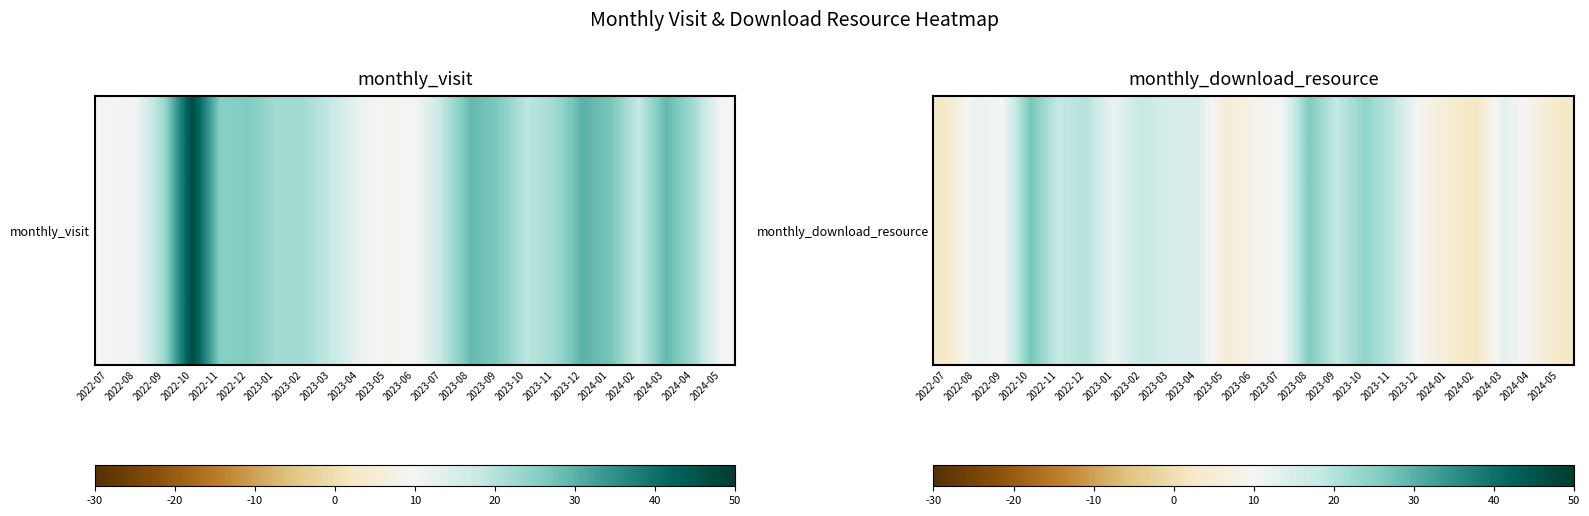

Reading left to right, extract all data points from this chart.

2022-07=3	2022-08=12	2022-09=10	2022-10=27	2022-11=18	2022-12=20	2023-01=12	2023-02=18	2023-03=15	2023-04=15	2023-05=5	2023-06=8	2023-07=10	2023-08=26	2023-09=18	2023-10=24	2023-11=19	2023-12=9	2024-01=5	2024-02=2	2024-03=13	2024-04=8	2024-05=3